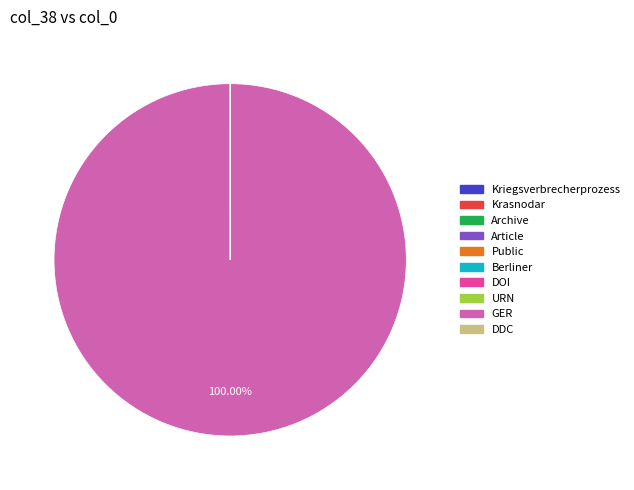

Is there a majority slice in this chart?

Yes